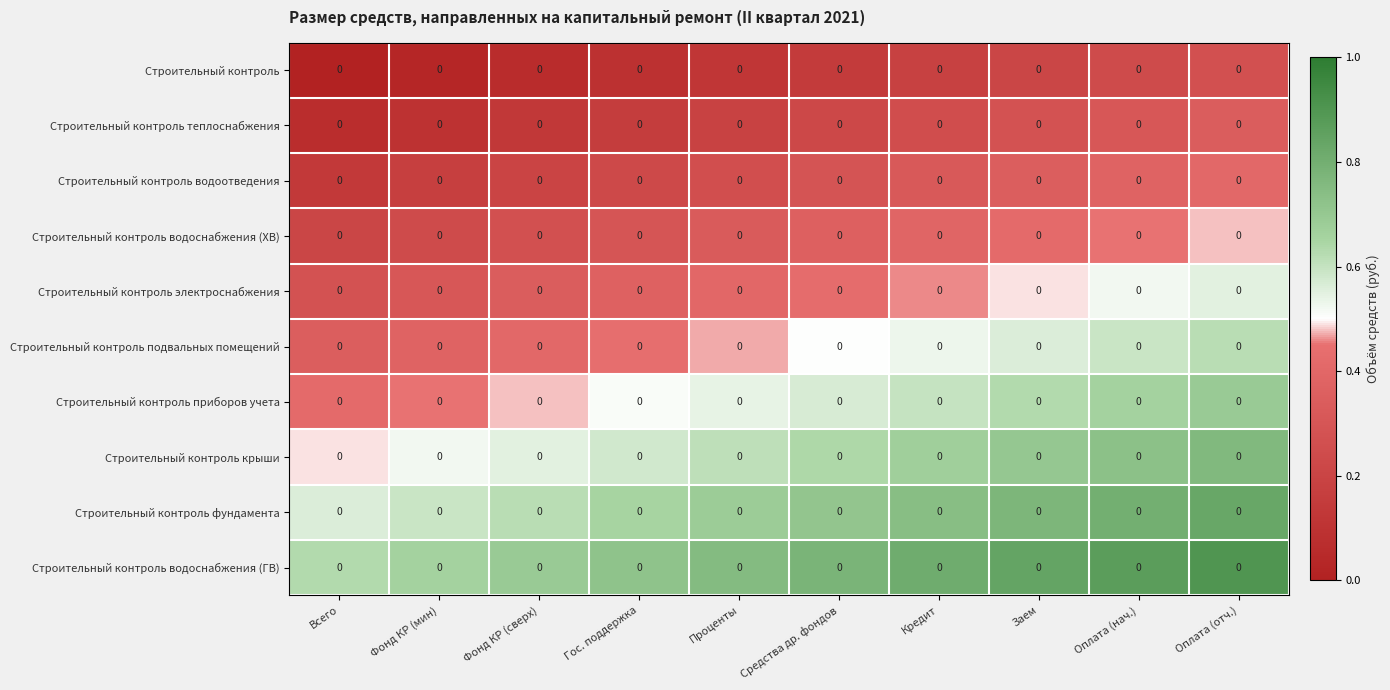

Count the Строительный контроль водоснабжения (ХВ) values in the range 0 to 1.

10